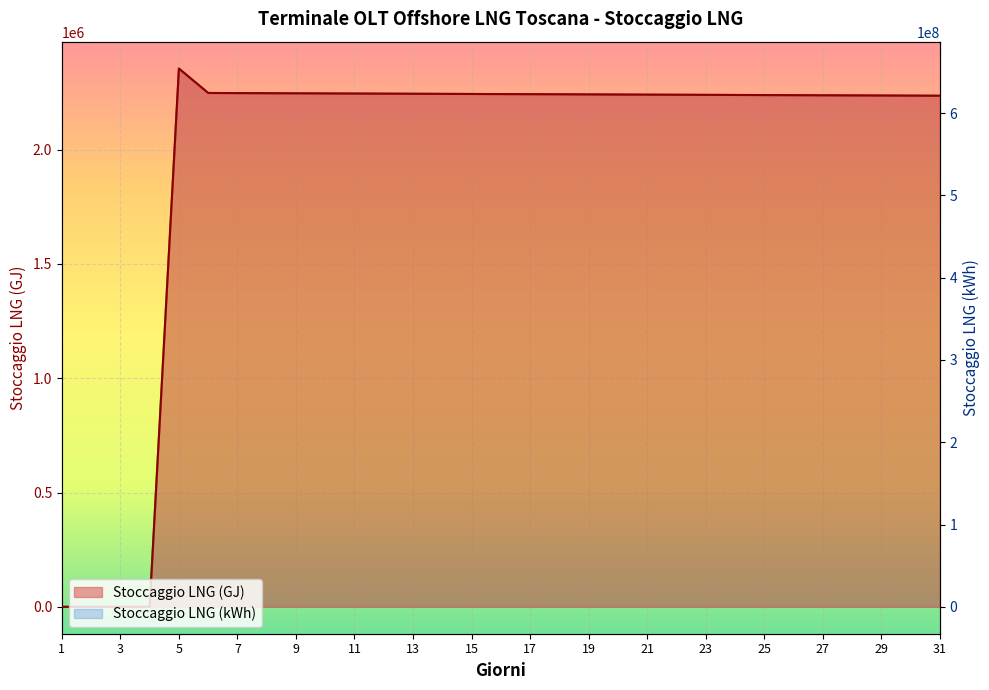

How many categories are shown in the chart?

31